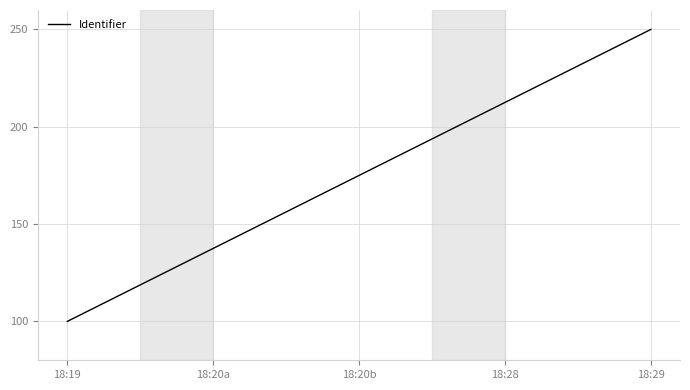

What is the greatest value displayed?

250.0